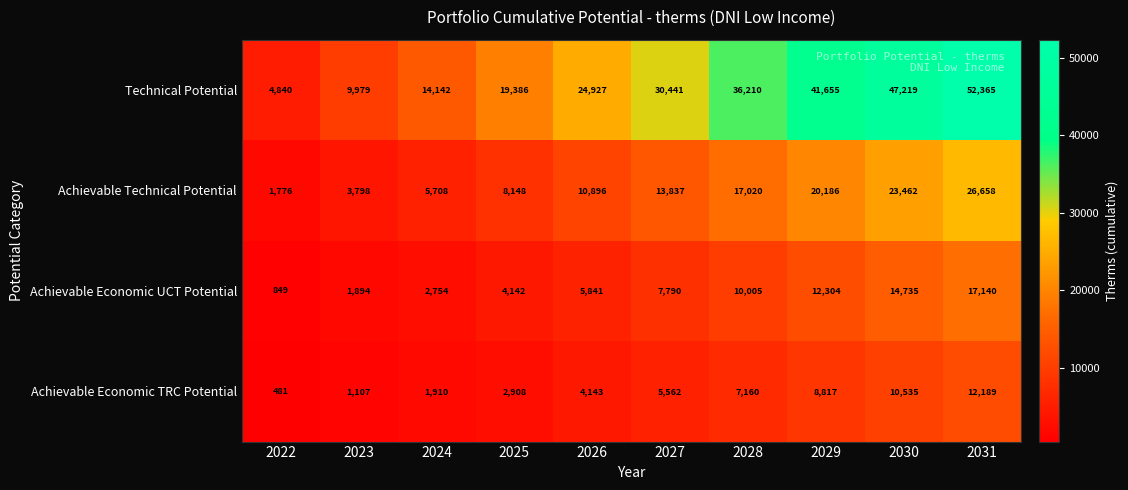

What is the maximum value for Technical Potential?

52365